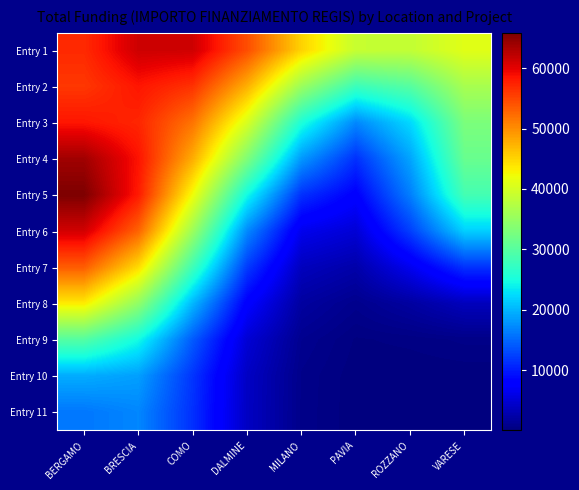

What is the spread (max minus min) of values at MILANO?

44473.6